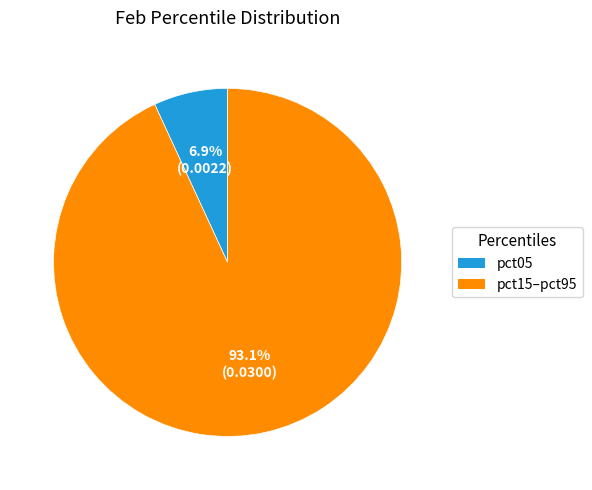

Does any single category account for the majority?

Yes